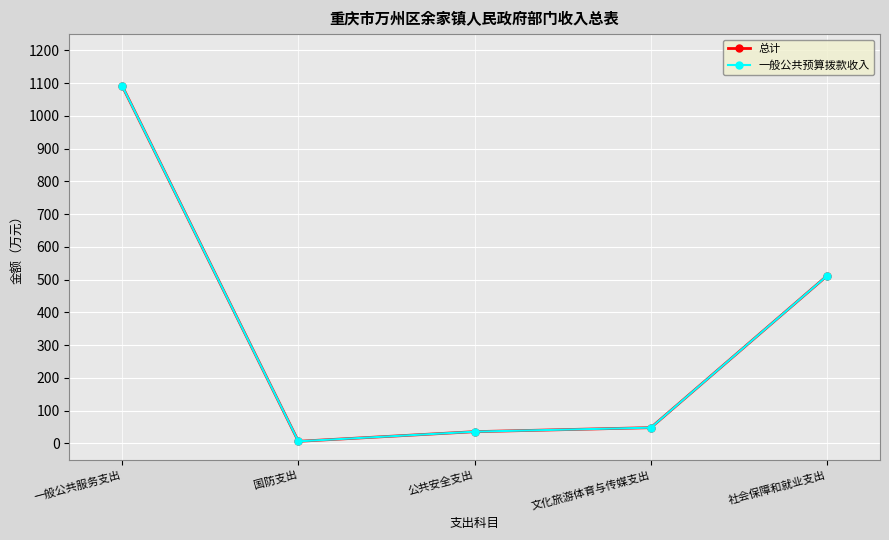

Reading right to left, transcribe all the data shown in this chart.

总计: 社会保障和就业支出=512.2	文化旅游体育与传媒支出=48.2	公共安全支出=36.0	国防支出=6.5	一般公共服务支出=1091.9
一般公共预算拨款收入: 社会保障和就业支出=512.2	文化旅游体育与传媒支出=48.2	公共安全支出=36.0	国防支出=6.5	一般公共服务支出=1091.9